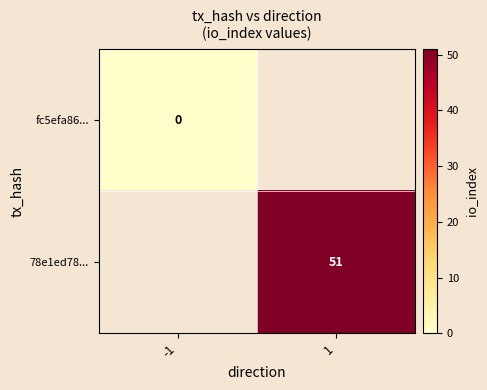

Which label corresponds to the largest value in the chart?

1